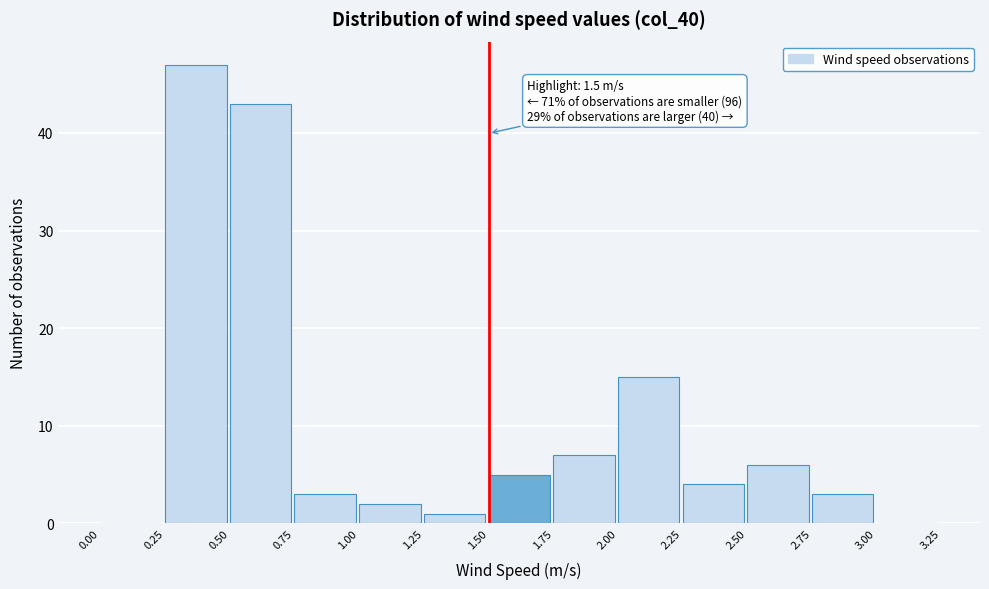

Which range on the x-axis has the tallest bar?

0.25 to 0.50